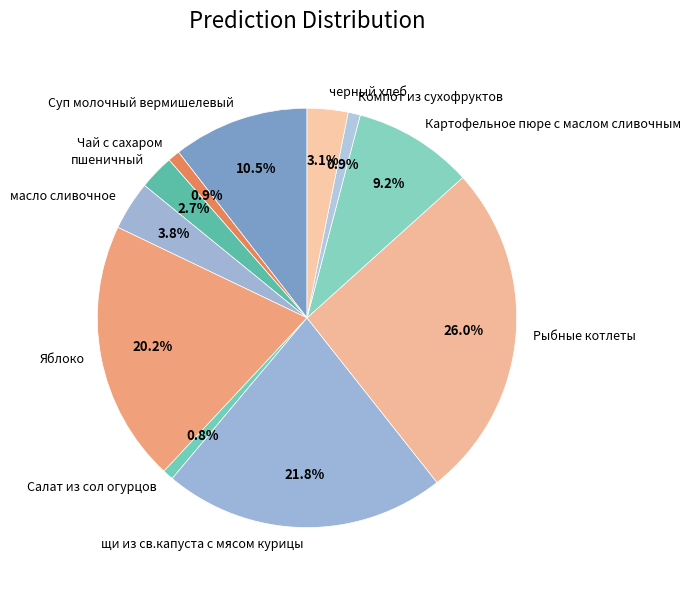

To the nearest percent, what is the difference between the масло сливочное and щи из св.капуста с мясом курицы slice percentages?

18%